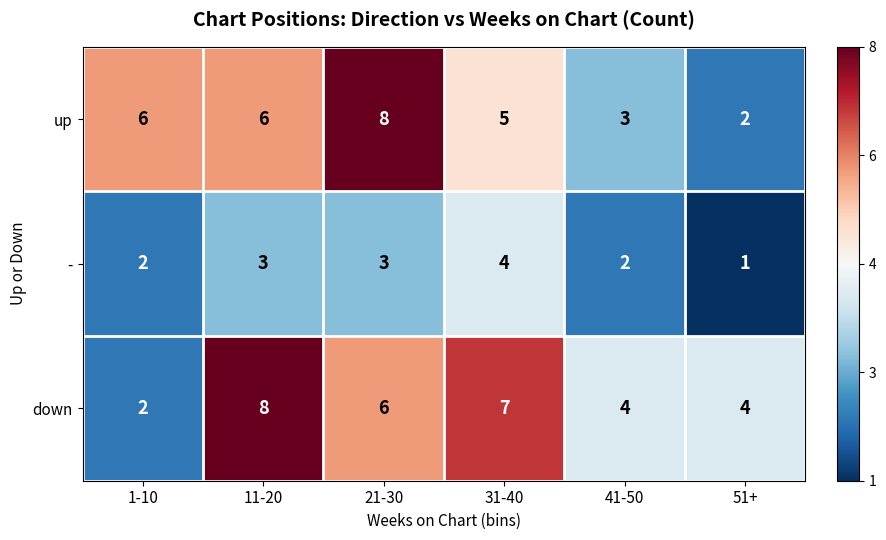

The down series shows 4 at 51+. True or false?

True